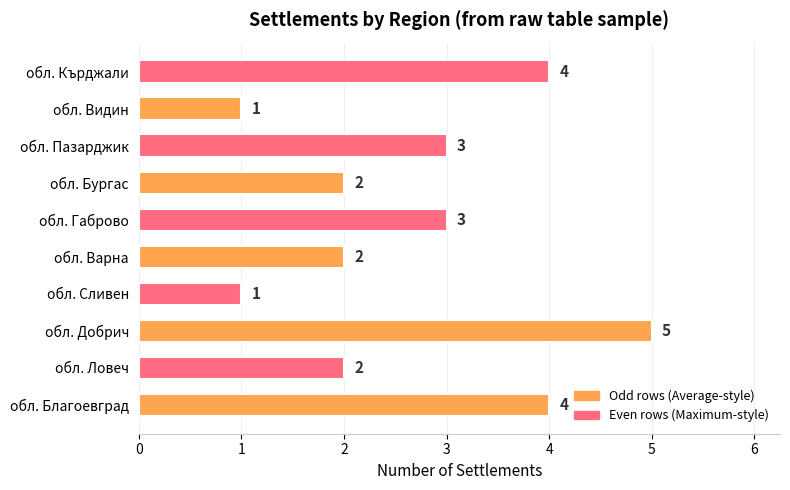

How many data points are less than 3?

5